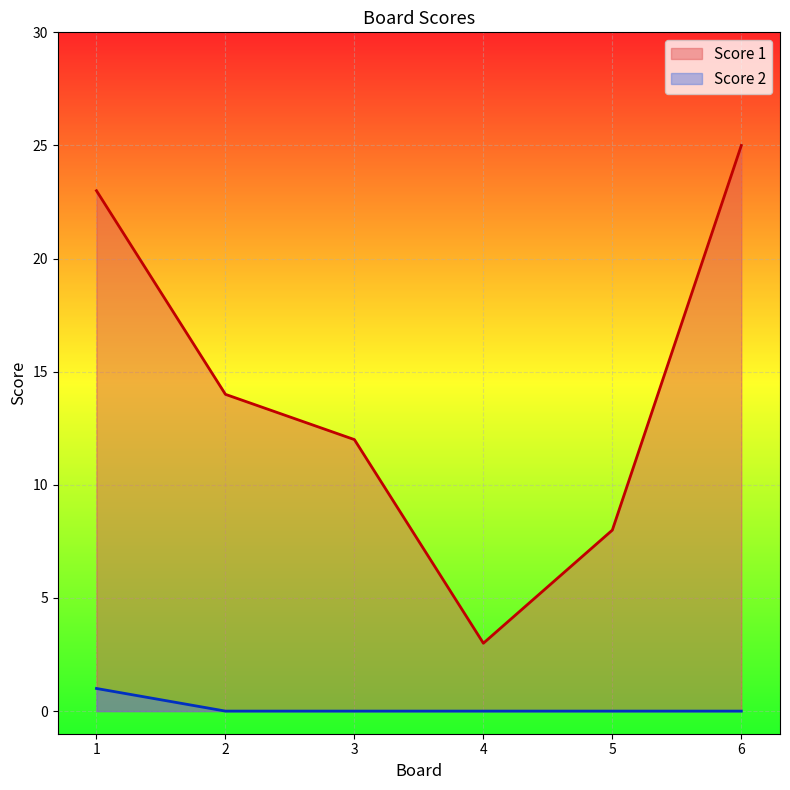

Which label corresponds to the smallest value in the chart?

2